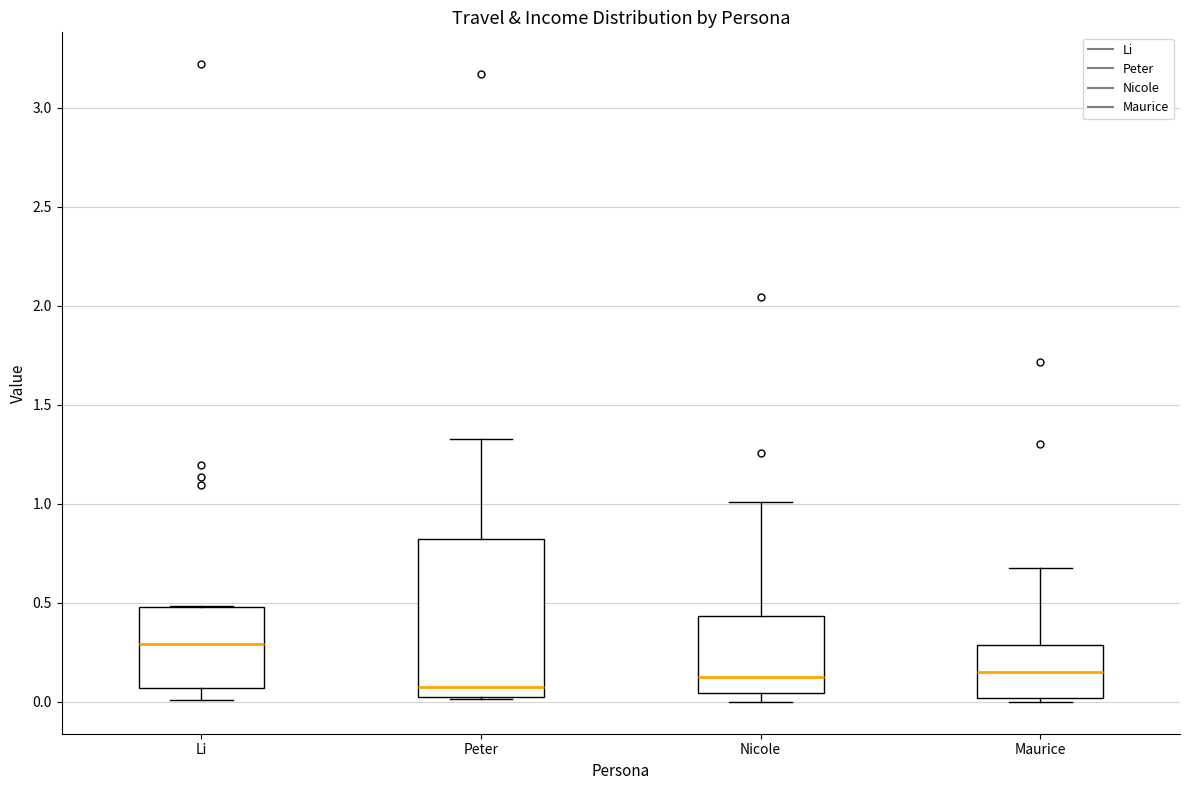

Which box is the tallest, from its lower edge to its upper edge?

Peter